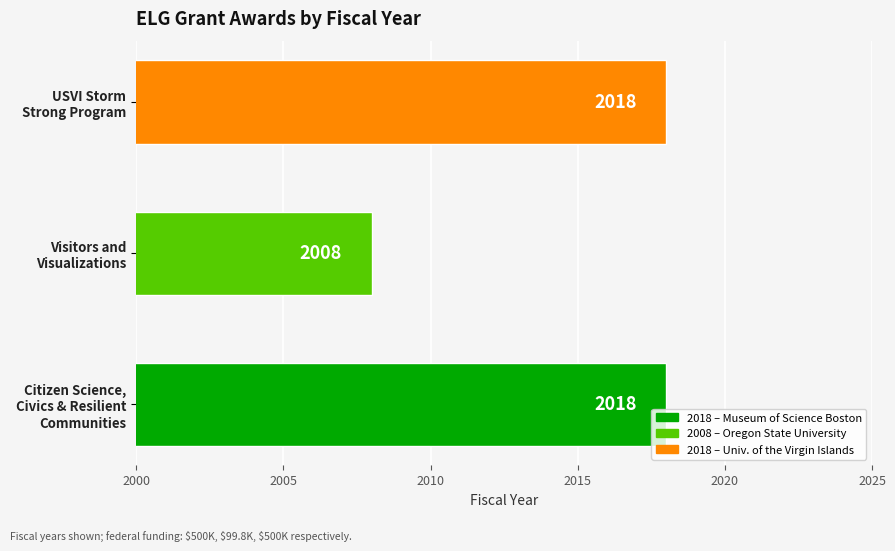

What is the smallest value displayed?

2008